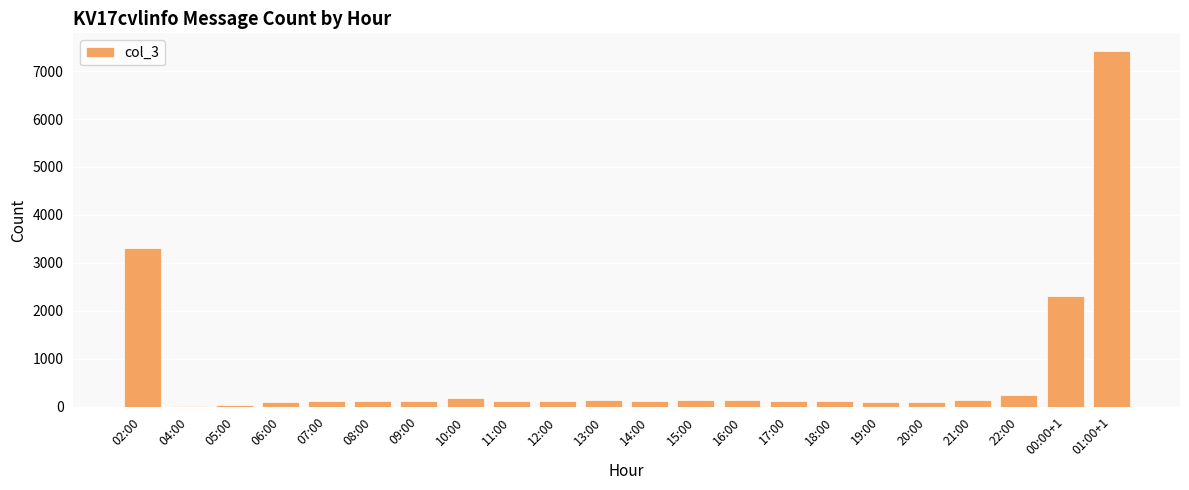

What is the change in value from 15:00 to 22:00?

+95